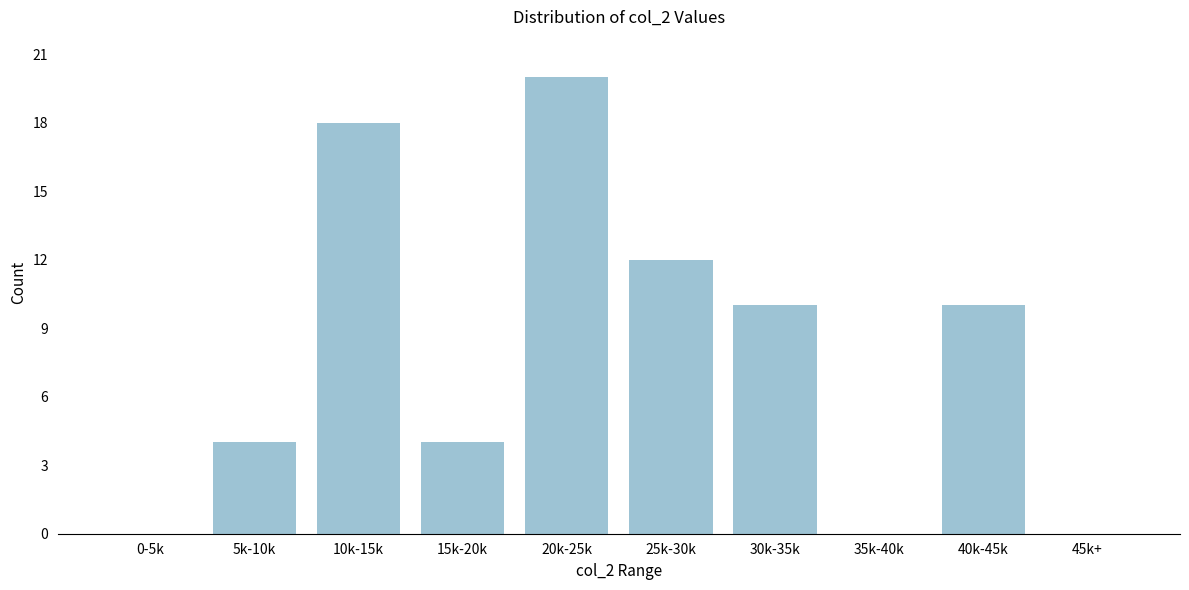

Reading right to left, what are all the values shown in this chart?

45k+=0	40k-45k=10	35k-40k=0	30k-35k=10	25k-30k=12	20k-25k=20	15k-20k=4	10k-15k=18	5k-10k=4	0-5k=0